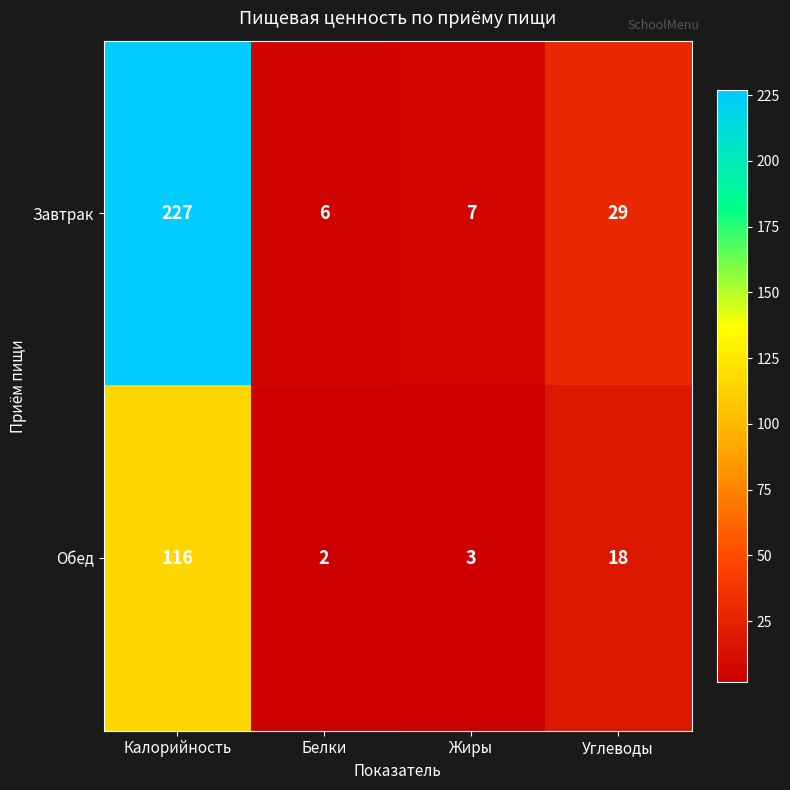

Which series has the largest range (max minus min)?

Завтрак